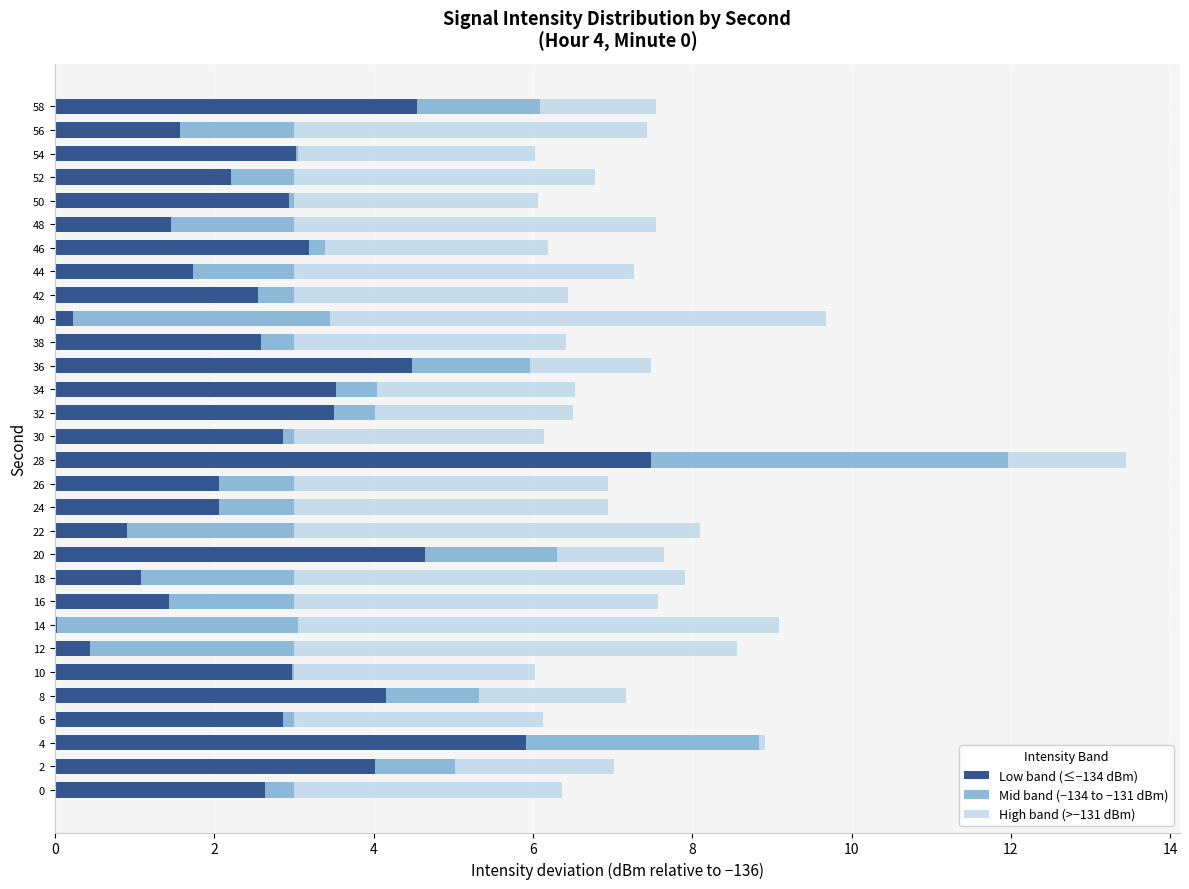

What are all the series names shown in the legend?

Low band (≤−134 dBm), Mid band (−134 to −131 dBm), High band (>−131 dBm)